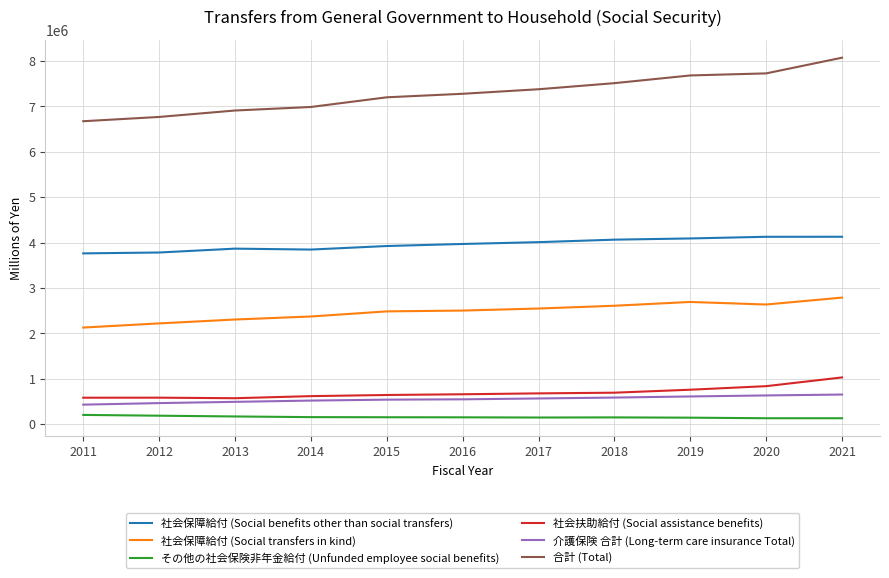

At which label does 合計 (Total) reach its minimum?

2011